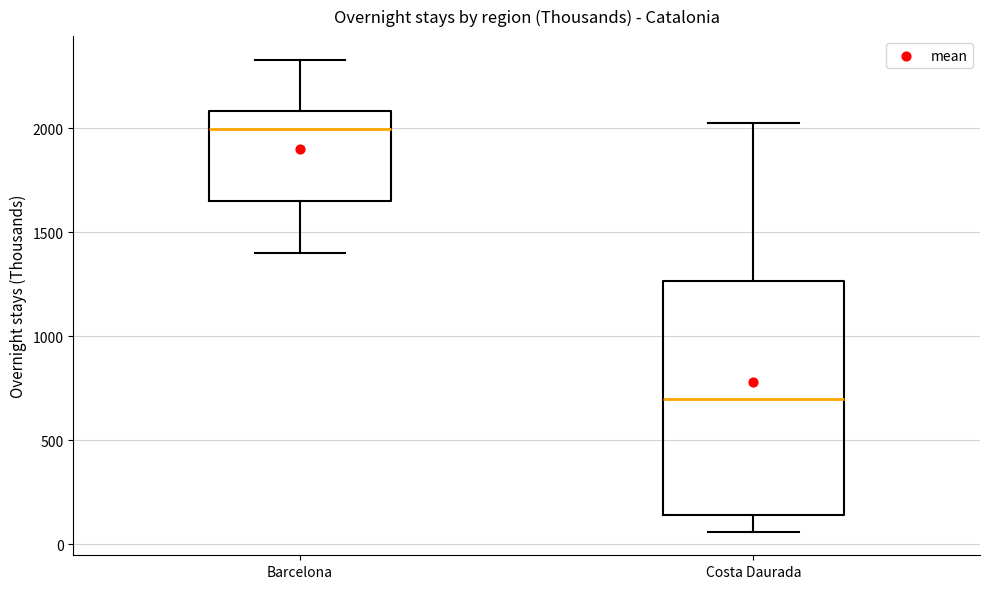

Reading left to right, transcribe this box plot: for each box, give where its median line is, the range the box spans, and where its two whiskers end, as read against the y-axis. The values are not printed on the chart, so give them approximately, as read against the axis.

Barcelona: median 2000, box 1650 to 2100, whiskers 1400 to 2350
Costa Daurada: median 700, box 150 to 1250, whiskers 50 to 2000